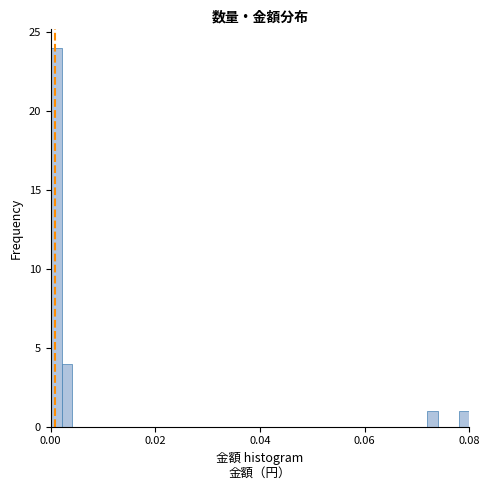

Read against the x-axis, roughly where is the centre of the tallest bar?

0.002